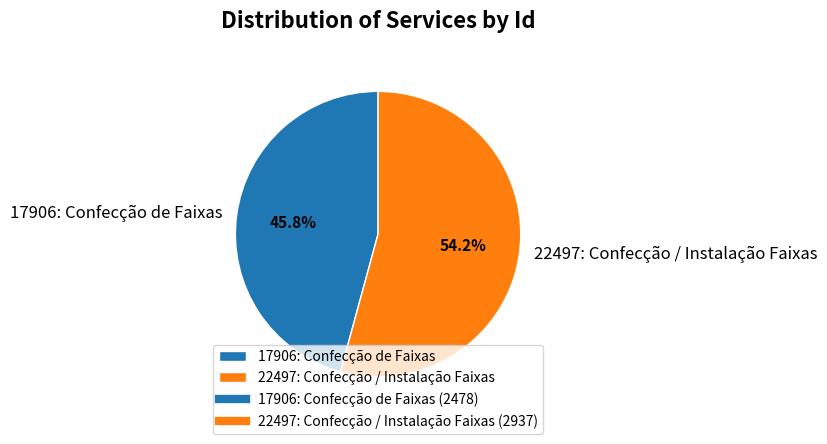

Which slice is the largest?

22497: Confecção / Instalação Faixas